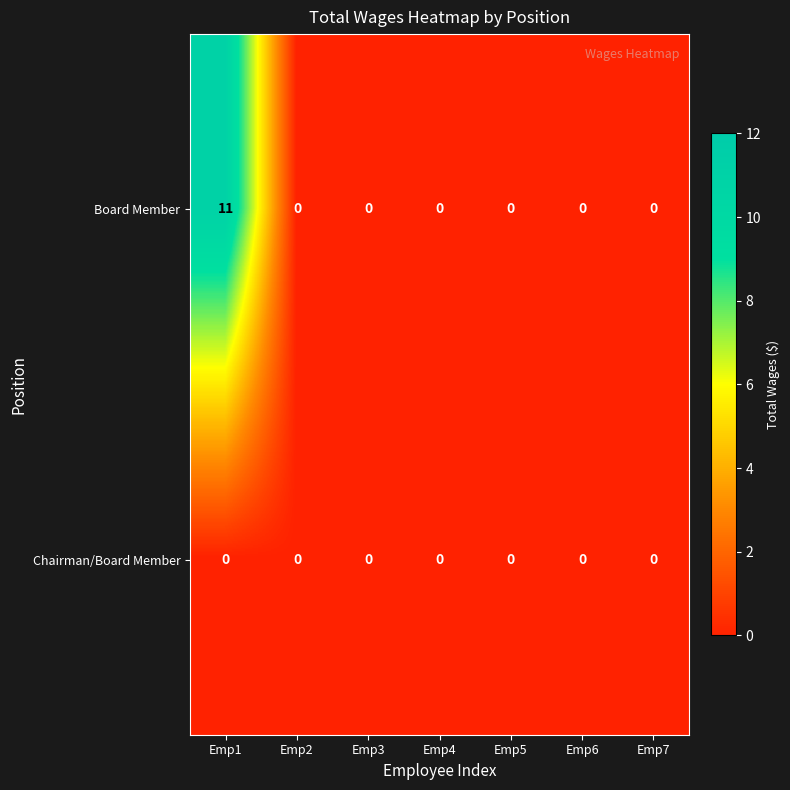

How many distinct data groups are displayed?

2